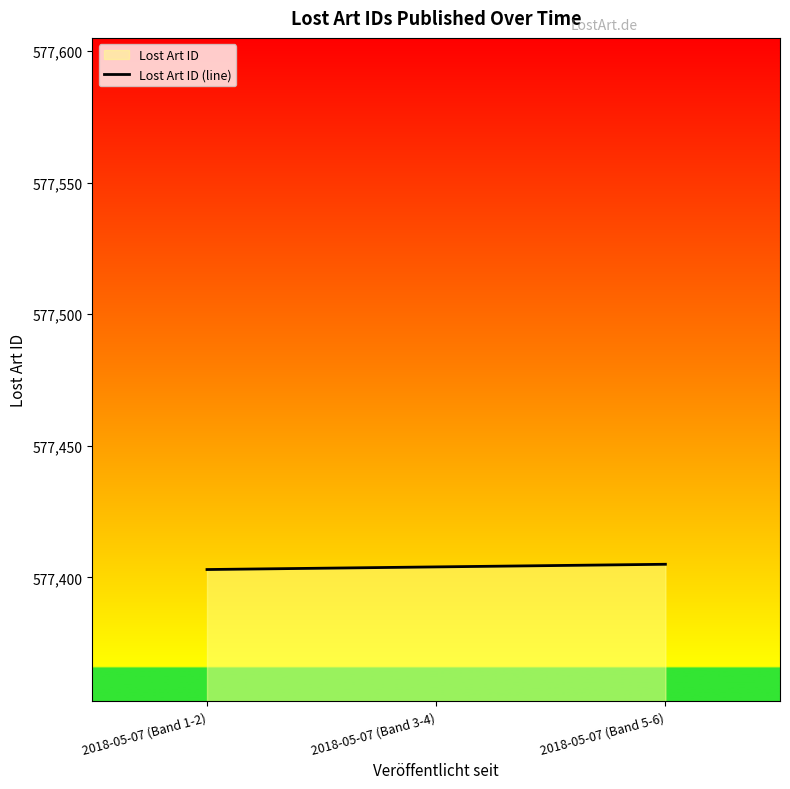

Rank the categories by value from lowest to highest.

2018-05-07 (Band 1-2), 2018-05-07 (Band 3-4), 2018-05-07 (Band 5-6)